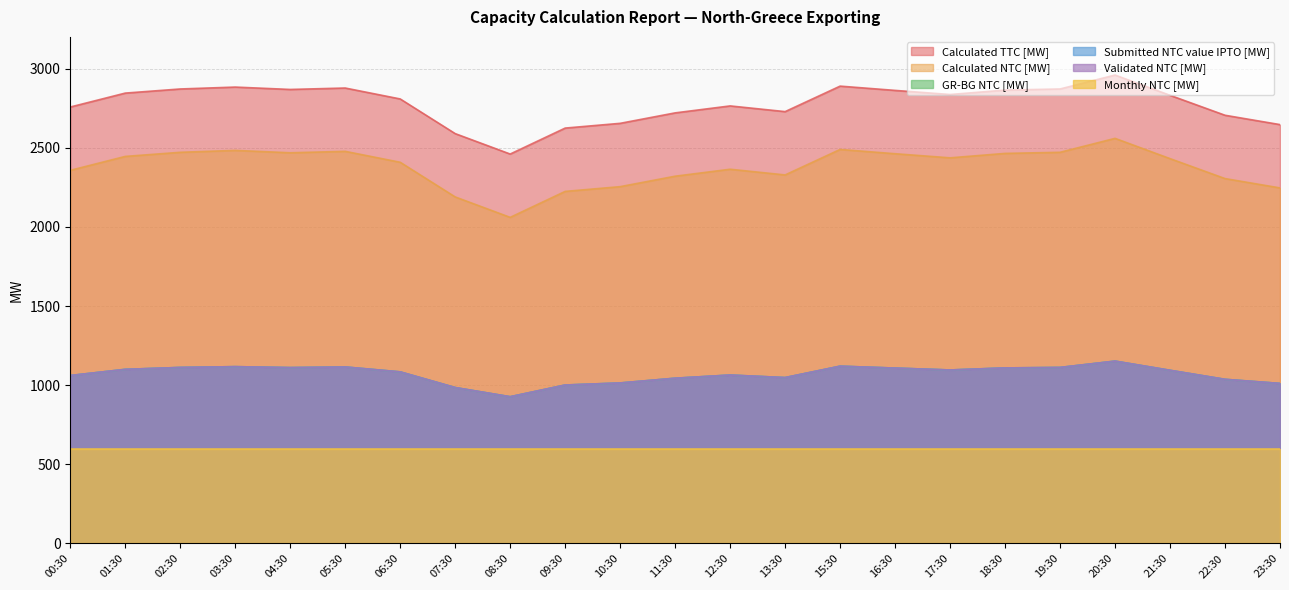

Does the chart display data point markers on the line(s)?

No